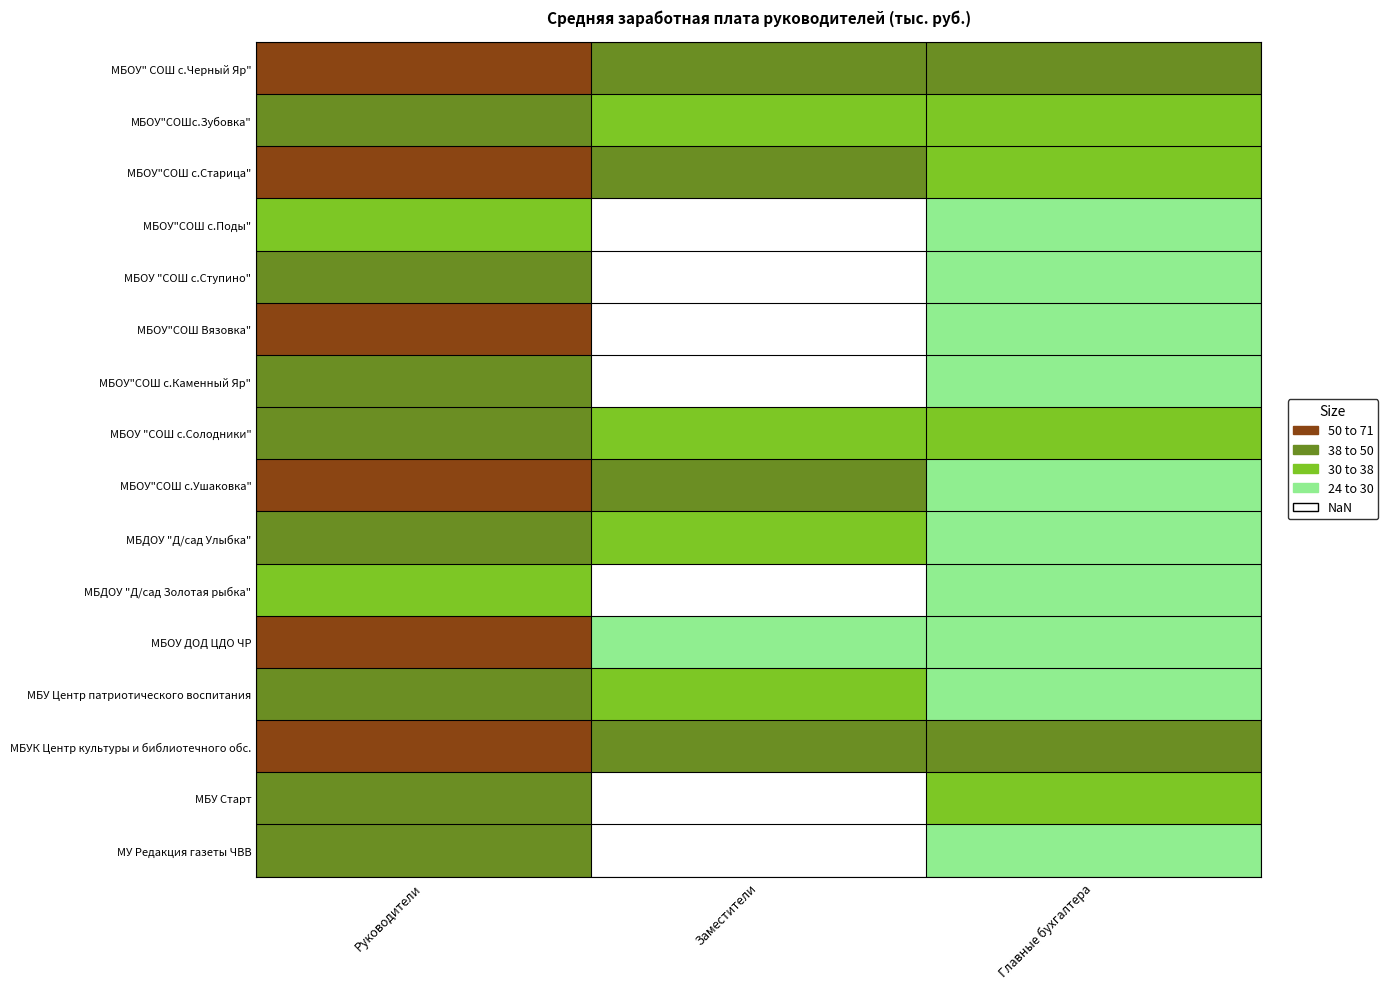

Which category has the lowest value in the МБДОУ "Д/сад Золотая рыбка" series?

Главные бухгалтера